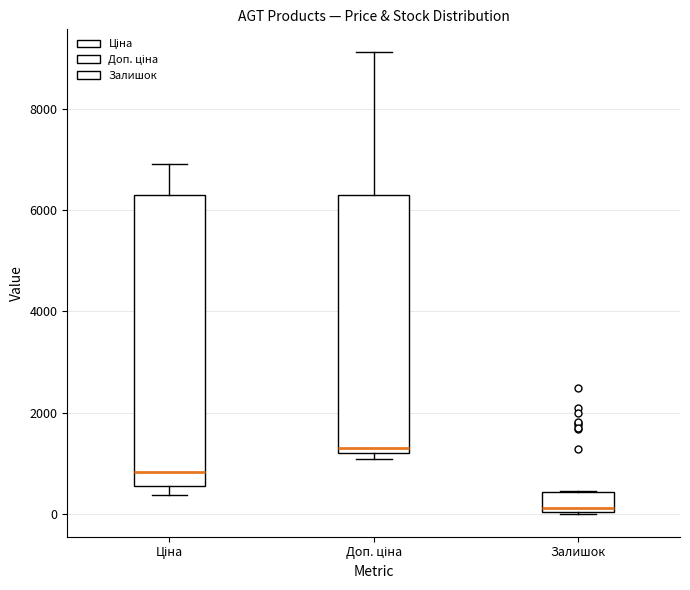

Which box has the lowest median line?

Залишок